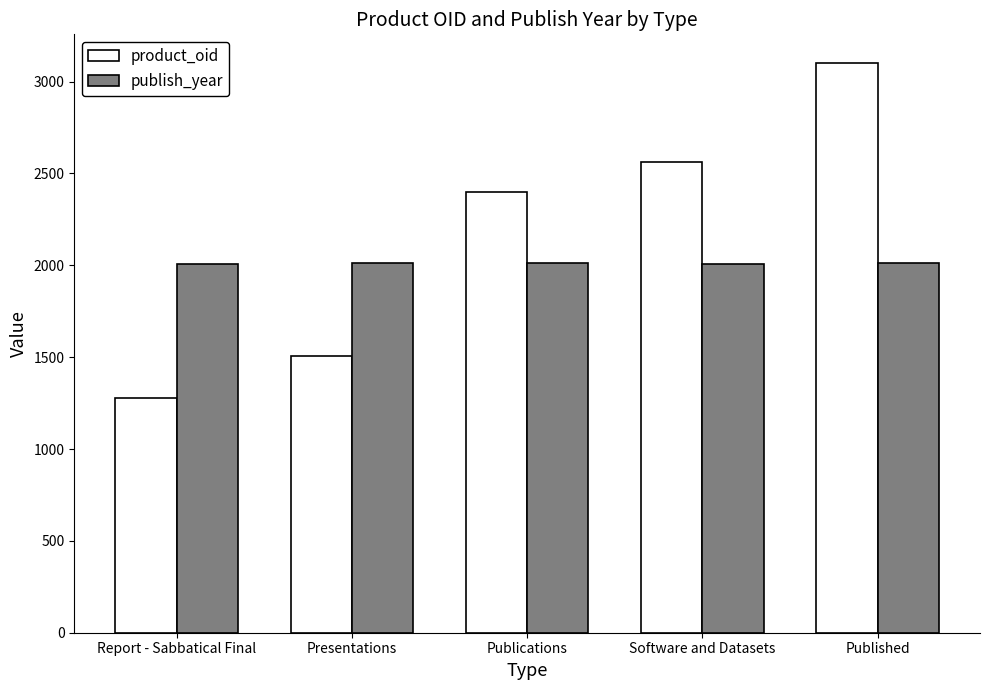

List the series in order of their overall mean, highest first.

product_oid, publish_year